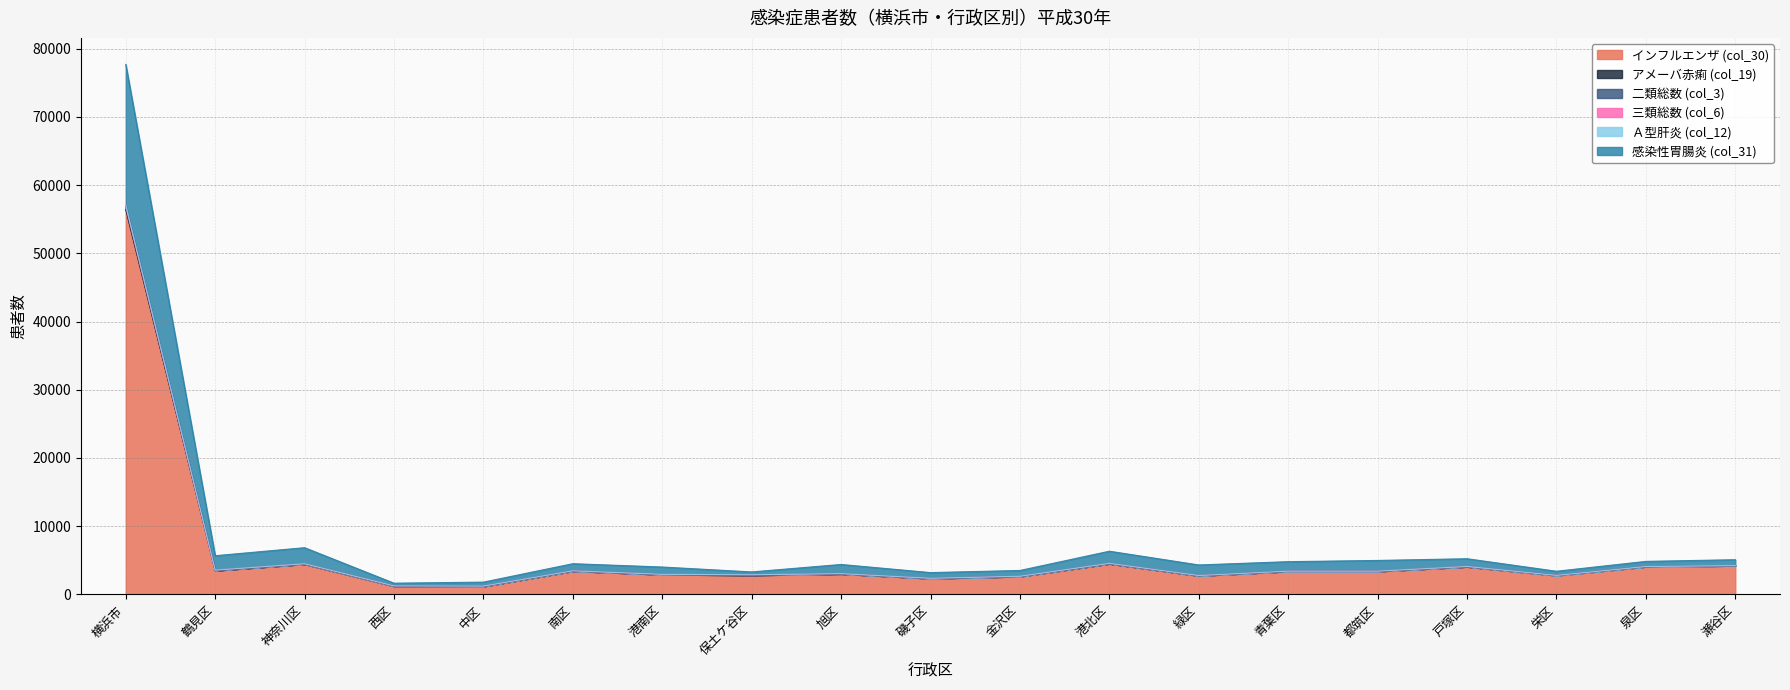

What is the smallest value displayed?

1168